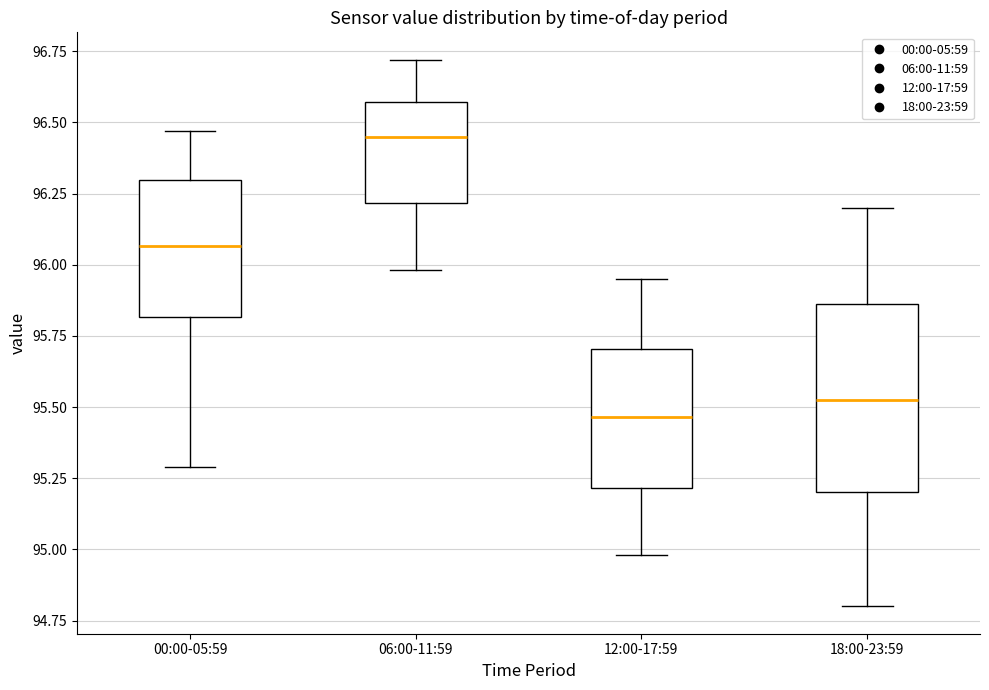

Reading left to right, read every box against the y-axis: the position of its median line, the range the box covers, and the ends of its whiskers. The values are not printed on the chart, so give them approximately, as read against the axis.

00:00-05:59: median 96.05, box 95.80 to 96.30, whiskers 95.30 to 96.45
06:00-11:59: median 96.45, box 96.20 to 96.55, whiskers 96.00 to 96.70
12:00-17:59: median 95.45, box 95.20 to 95.70, whiskers 95.00 to 95.95
18:00-23:59: median 95.55, box 95.20 to 95.85, whiskers 94.80 to 96.20